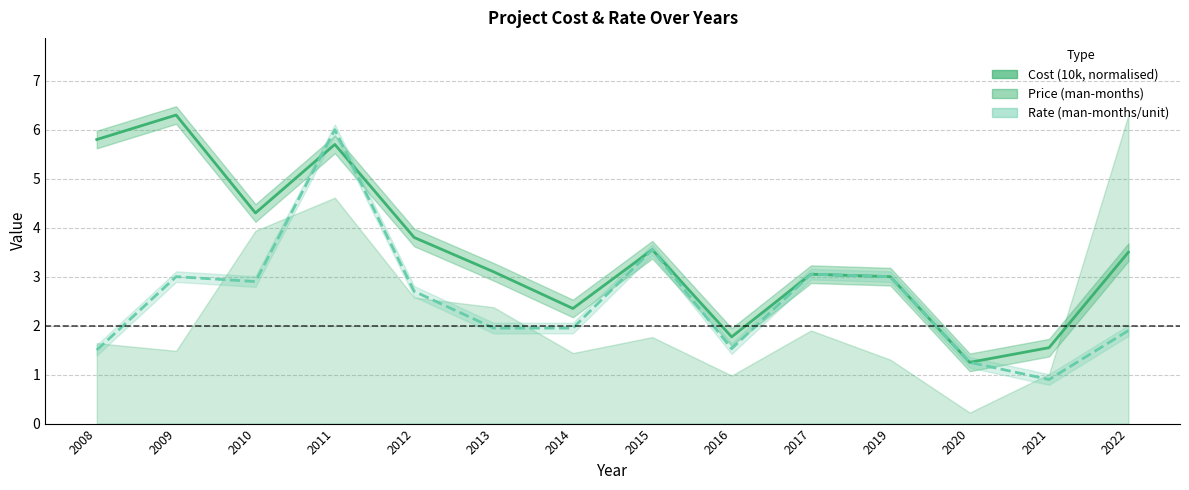

Does the chart have visible grid lines?

Yes